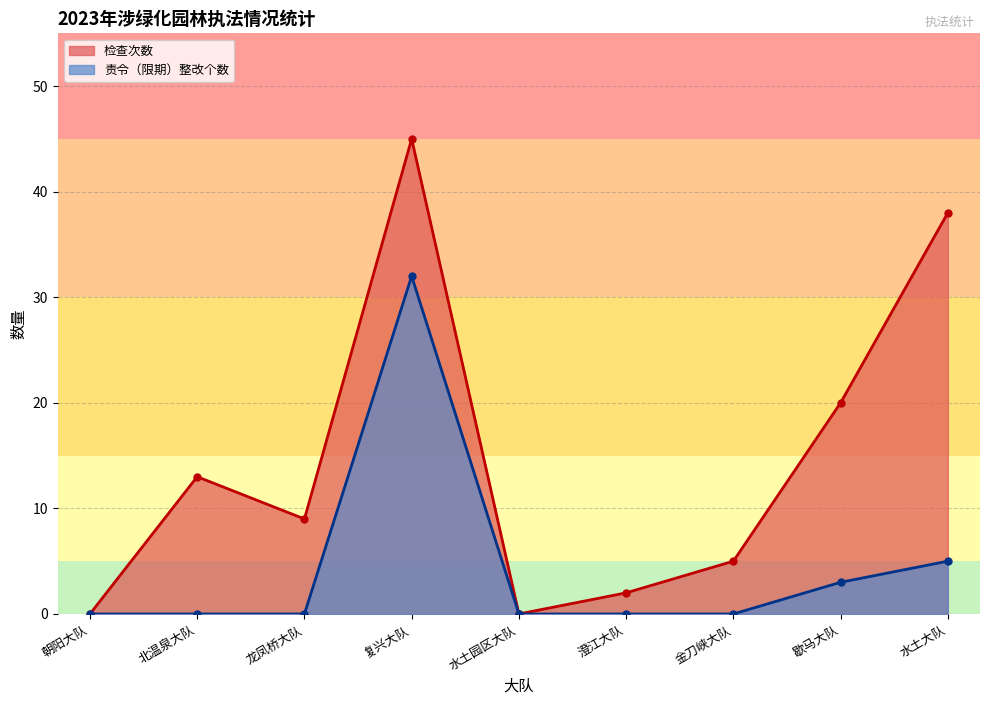

At which category is the sum across all series the highest?

复兴大队